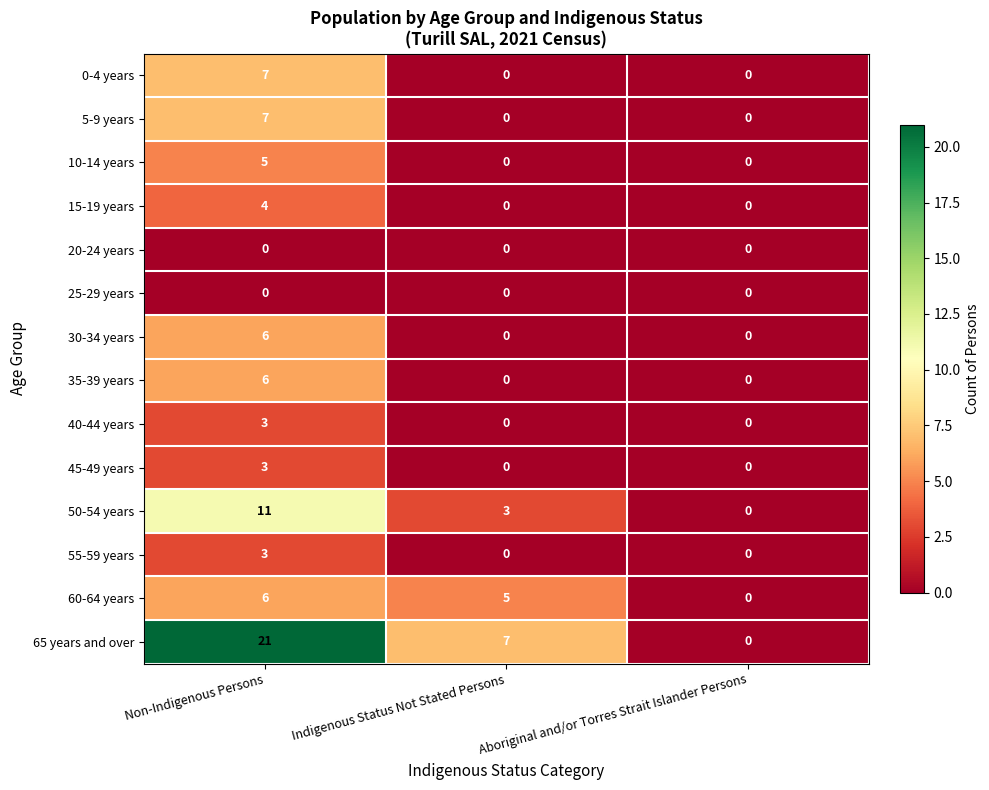

What is the average value of the 65 years and over series?

9